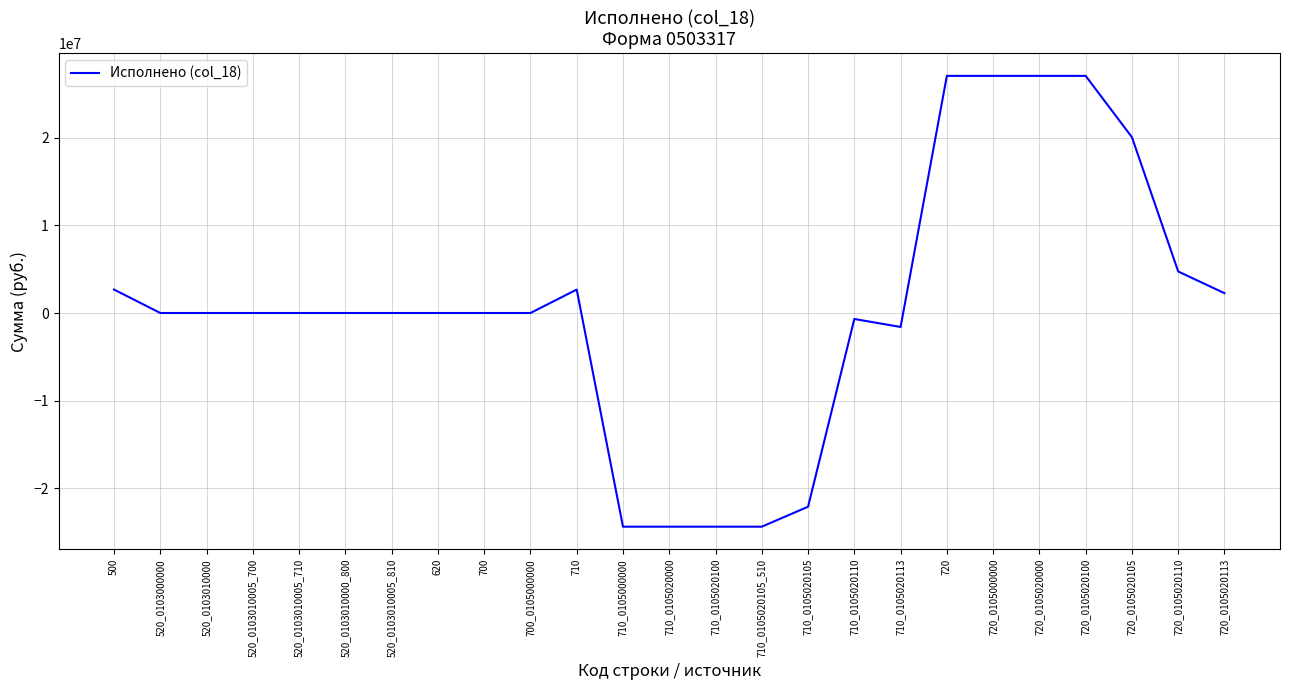

What is the change in value from 520_0103010005_810 to 720_0105000000?

+27049536.1